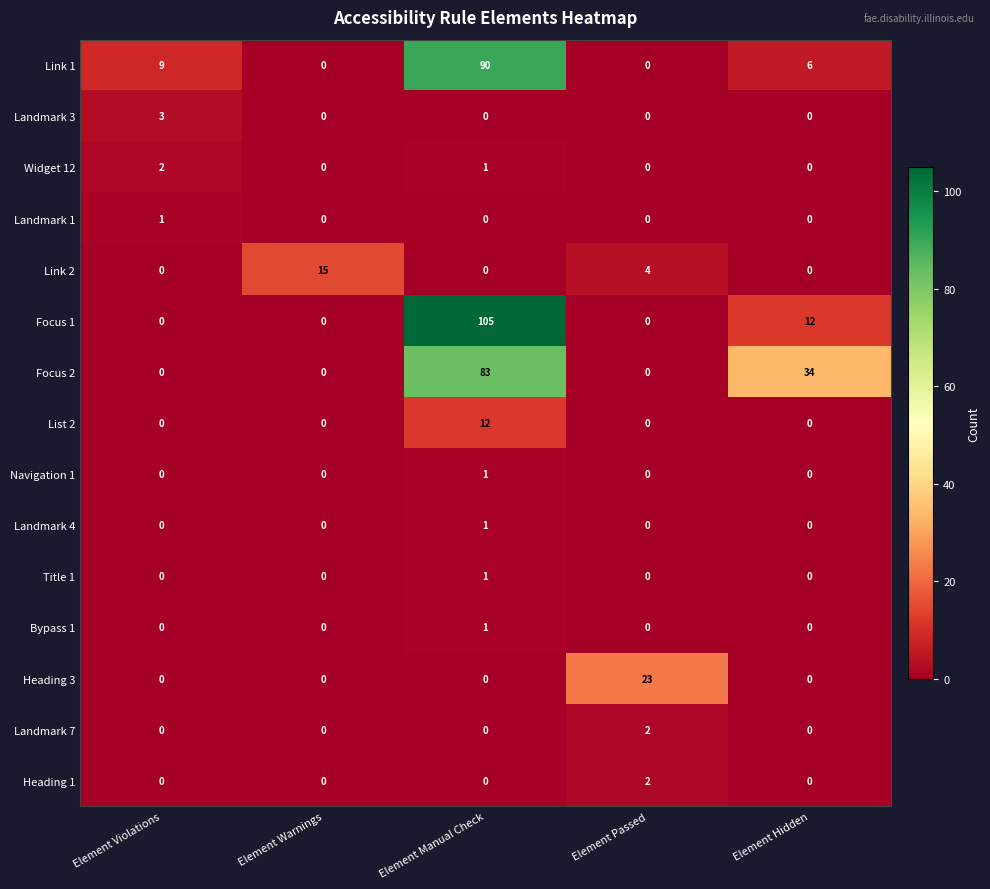

The List 2 series shows 5 at Element Hidden. True or false?

False